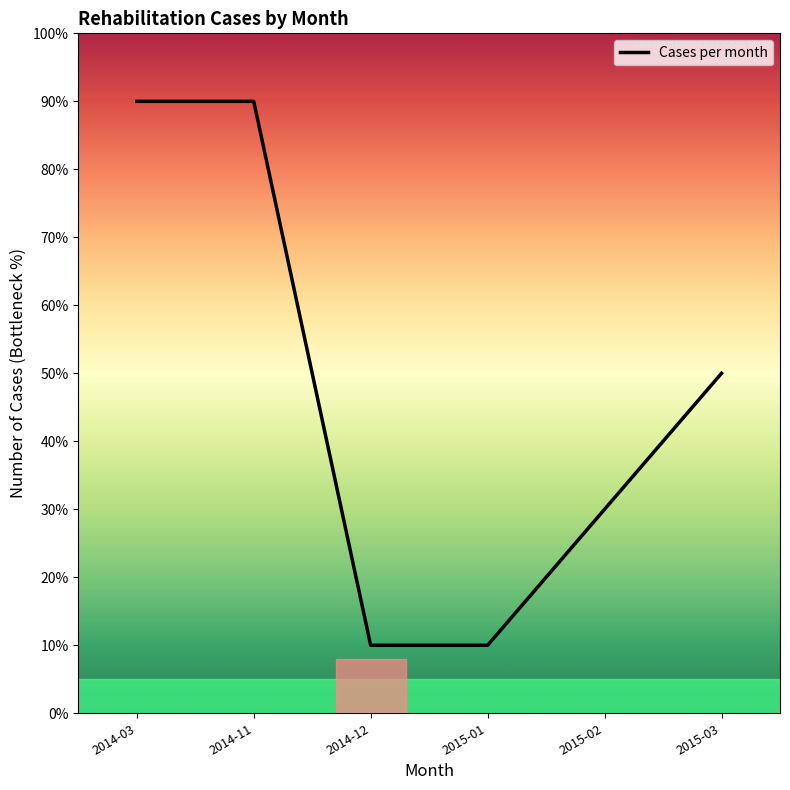

What is the sum of the values at 2014-11 and 2015-02?

120.0